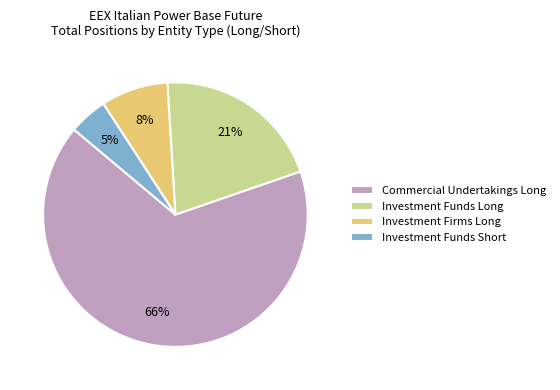

Is Commercial Undertakings Long the majority of the pie?

Yes